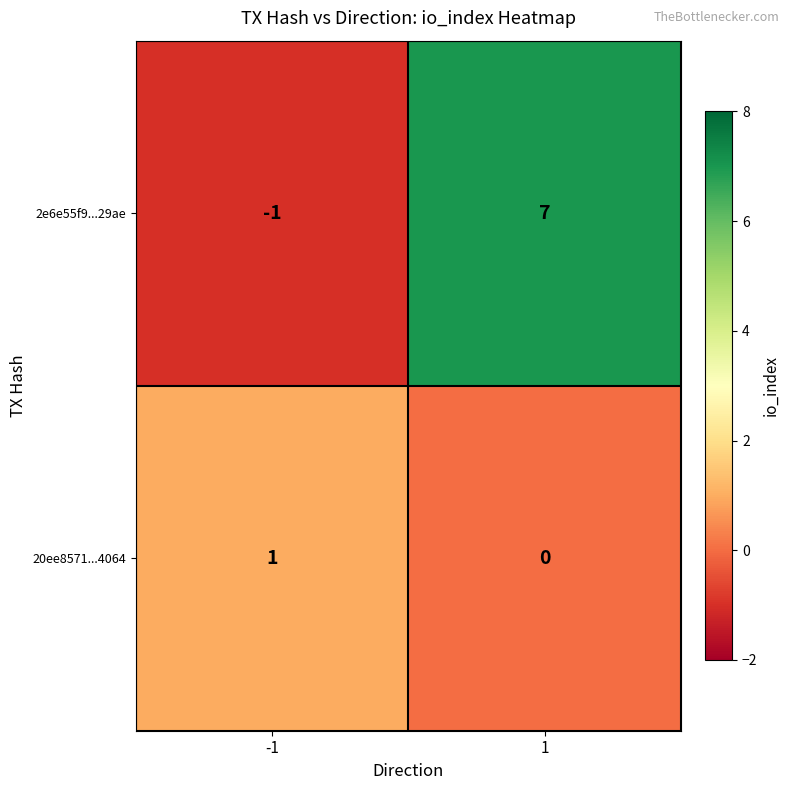

True or false: 2e6e55f9...29ae has a value of 2 at 1.

False